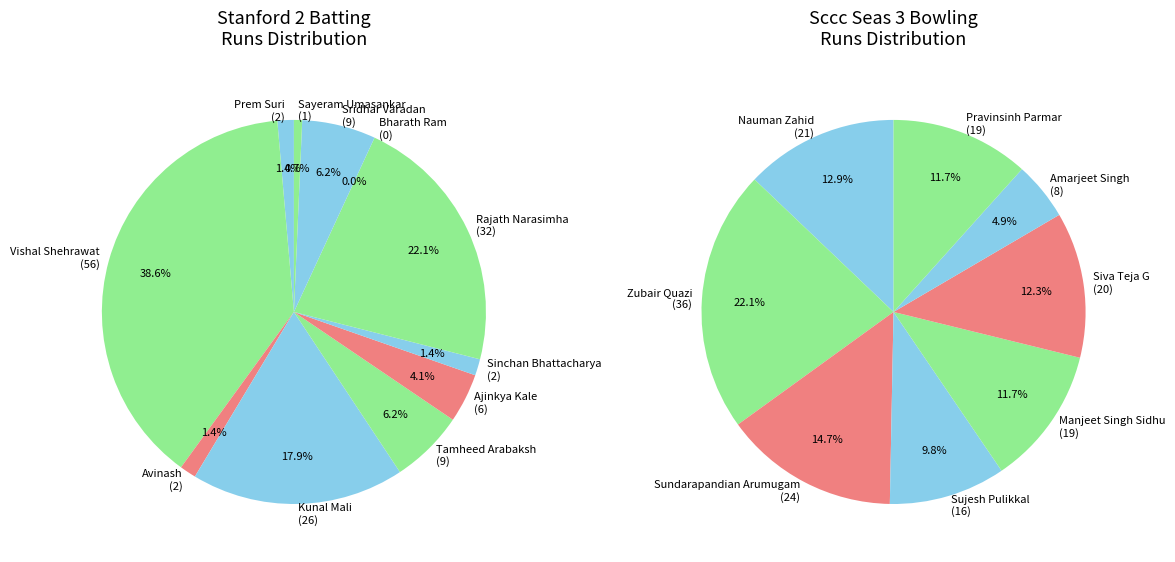

To the nearest percent, what percentage of the pie is Sujesh Pulikkal?

10%